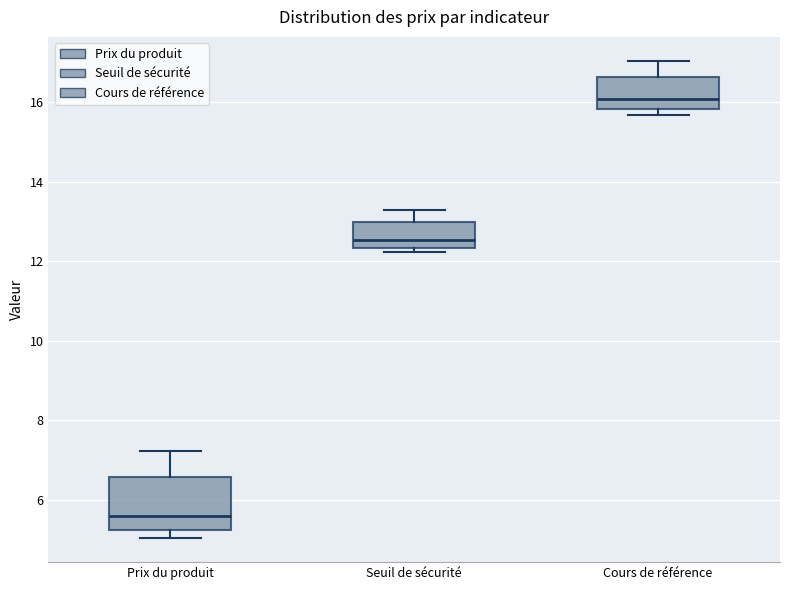

Which box has the lowest median line?

Prix du produit